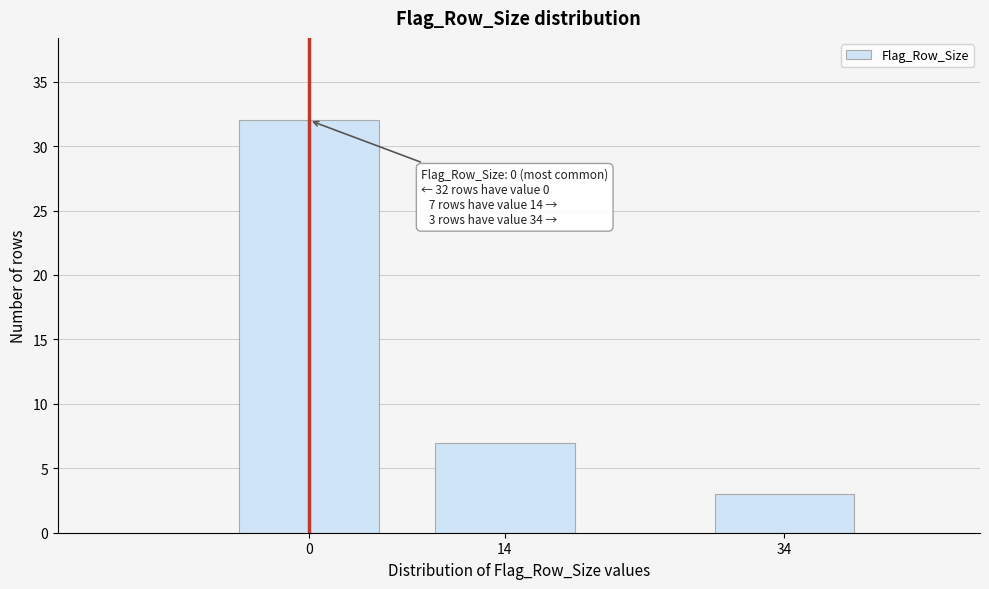

Reading left to right, extract all data points from this chart.

32	7	3